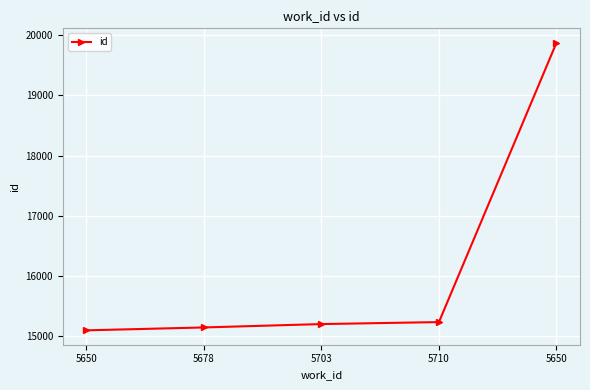

At which category does the chart reach its peak across all series?

5650